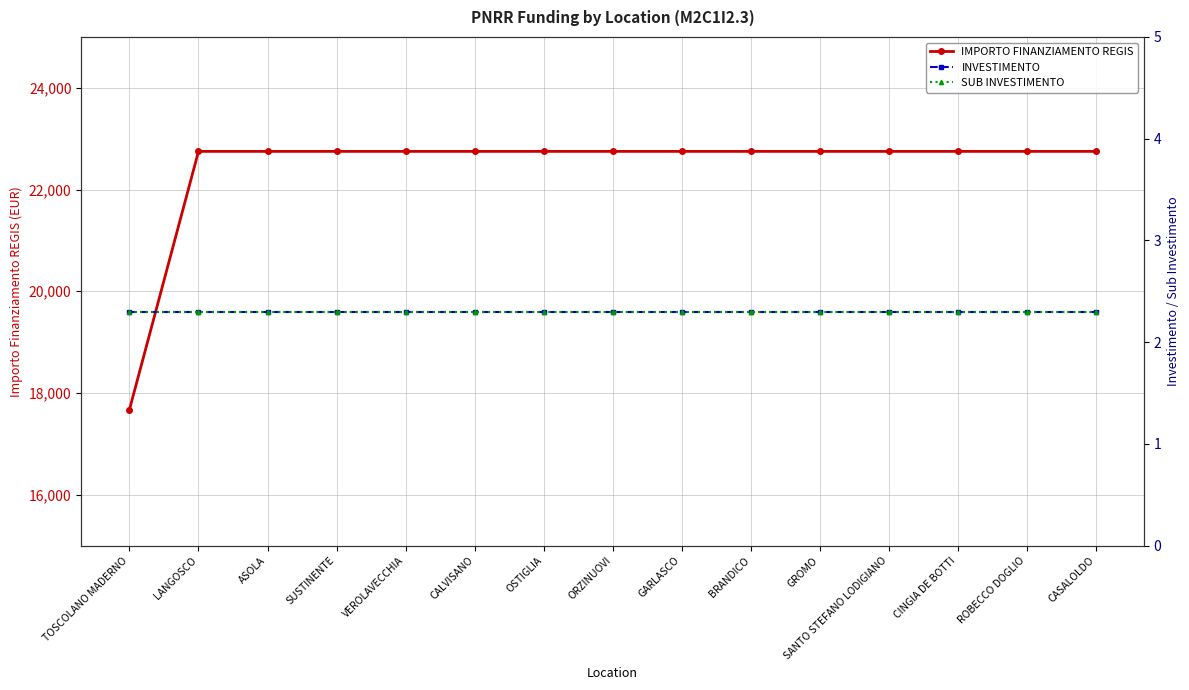

Reading left to right, extract all data points from this chart.

IMPORTO FINANZIAMENTO REGIS: 17674.8	22750.0	22750.0	22750.0	22750.0	22750.0	22750.0	22750.0	22750.0	22750.0	22750.0	22750.0	22750.0	22750.0	22750.0
INVESTIMENTO: 2.3	2.3	2.3	2.3	2.3	2.3	2.3	2.3	2.3	2.3	2.3	2.3	2.3	2.3	2.3
SUB INVESTIMENTO: 2.3	2.3	2.3	2.3	2.3	2.3	2.3	2.3	2.3	2.3	2.3	2.3	2.3	2.3	2.3